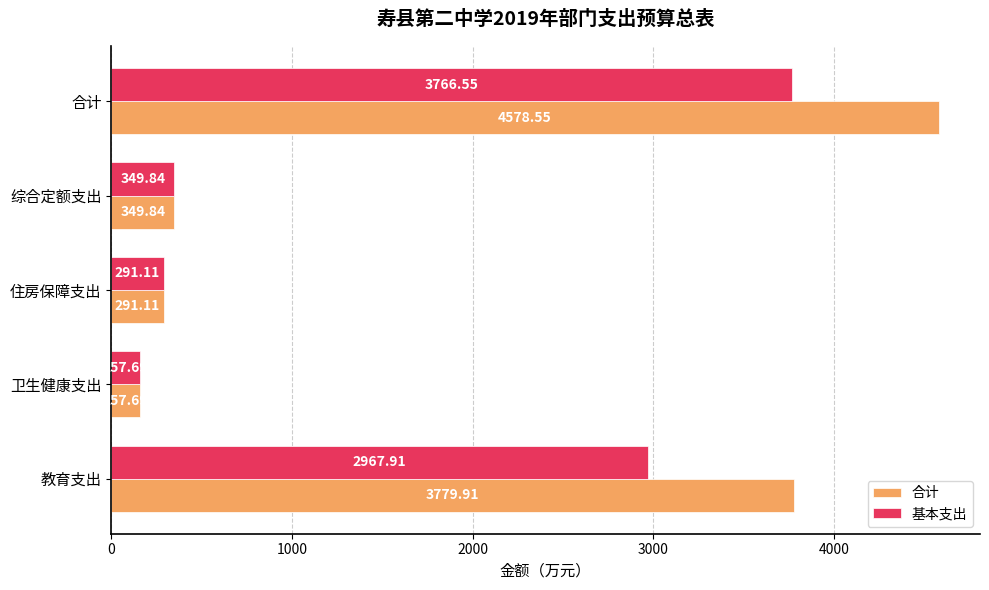

At how many categories does at least one series exceed 2016?

2